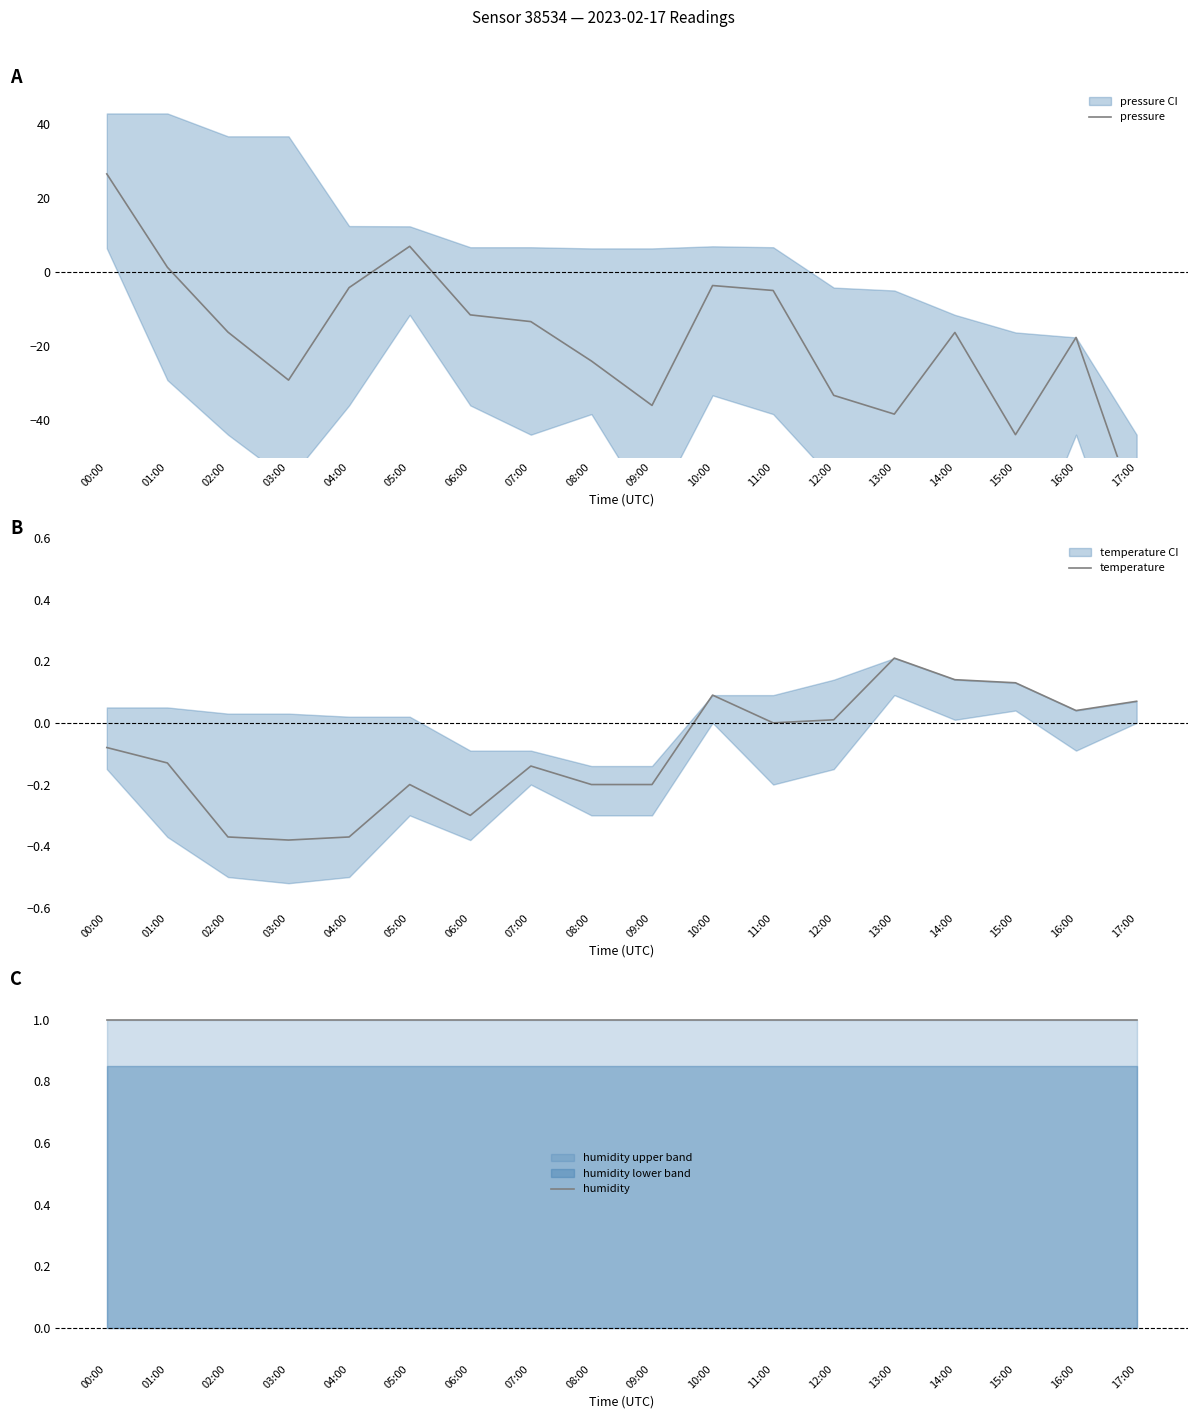

What is the sum of all temperature values?

-1.7